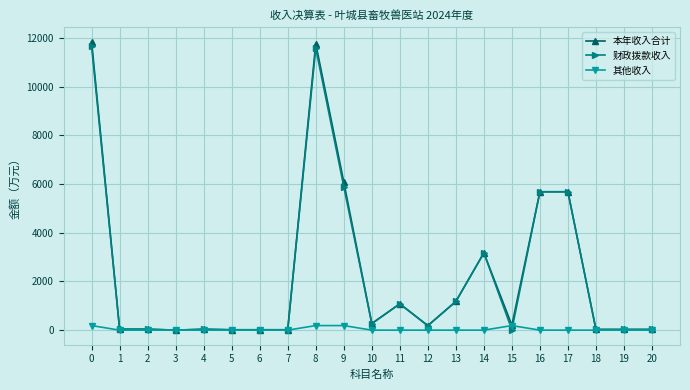

True or false: 财政拨款收入 has more than 2 interior local peaks.

True